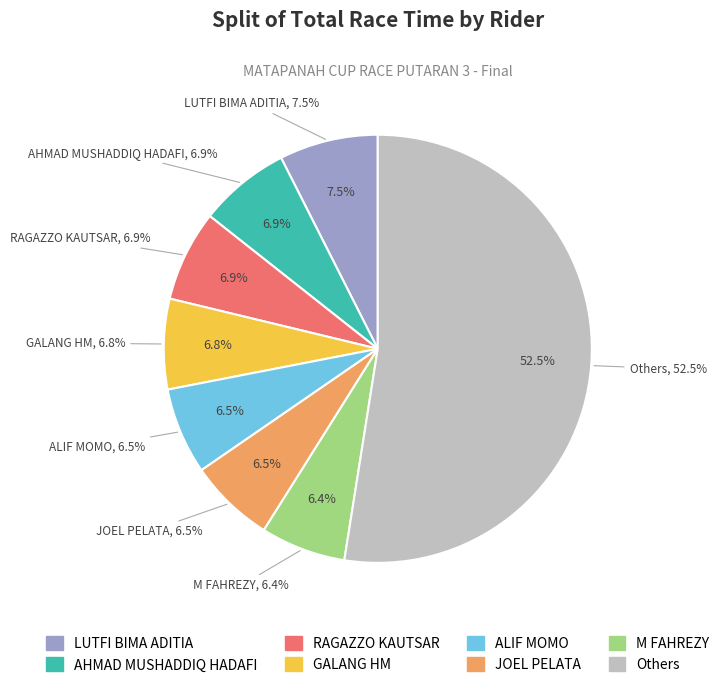

Does M ZIDANE DEO represent more than half of the total?

No